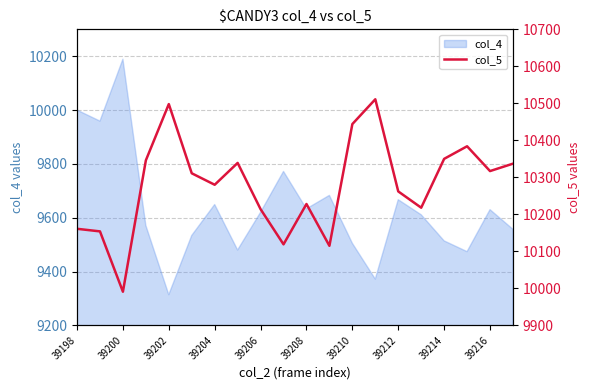

The value of col_4 at 39200 is 10189. True or false?

True